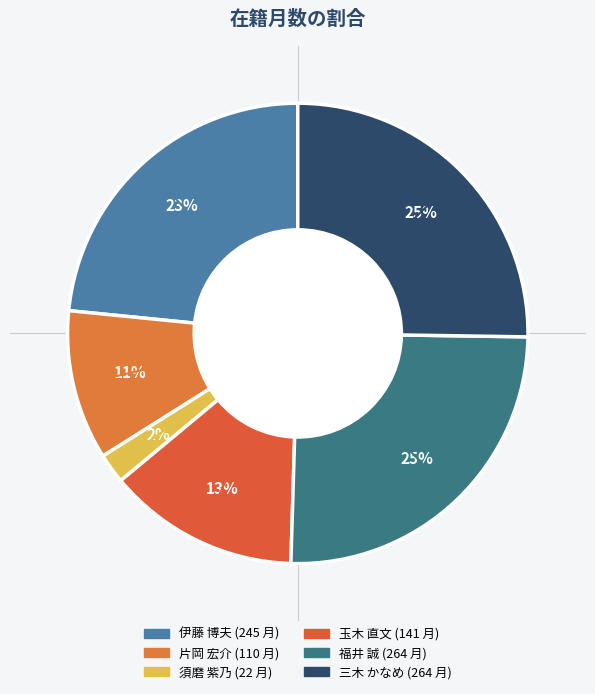

What percentage is NOT represented by 須磨 紫乃?

97.9%